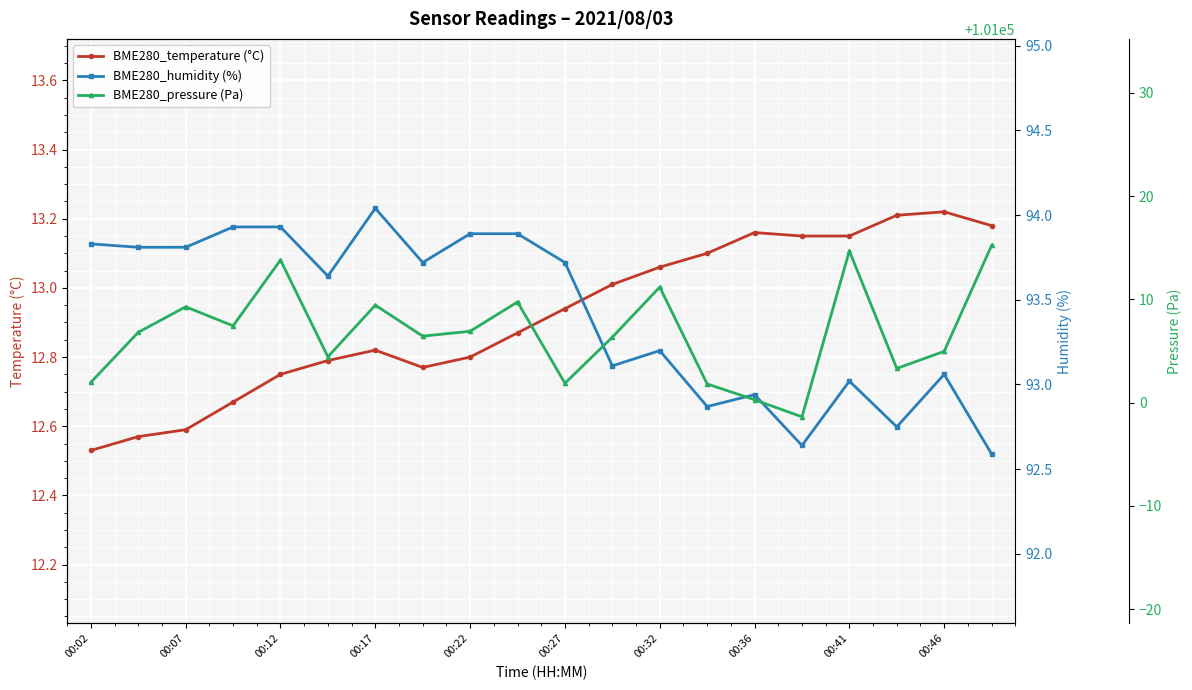

Which series has the largest total across all categories?

BME280_pressure (Pa)